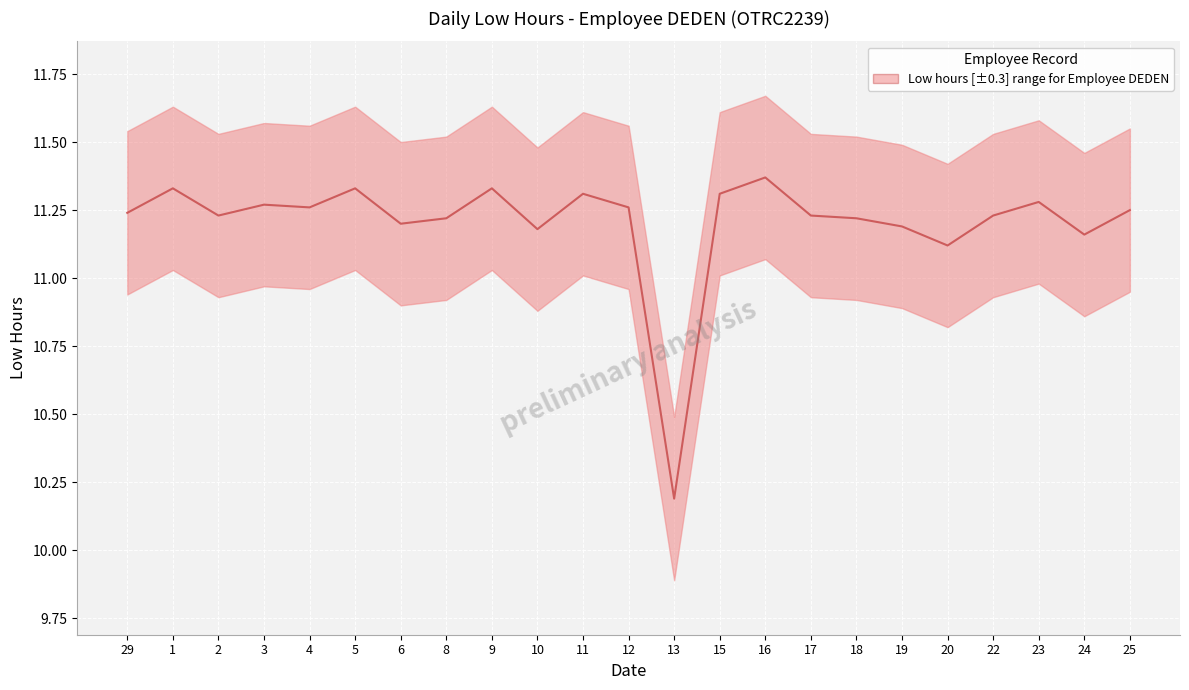

What is the maximum value shown in the chart?

11.4